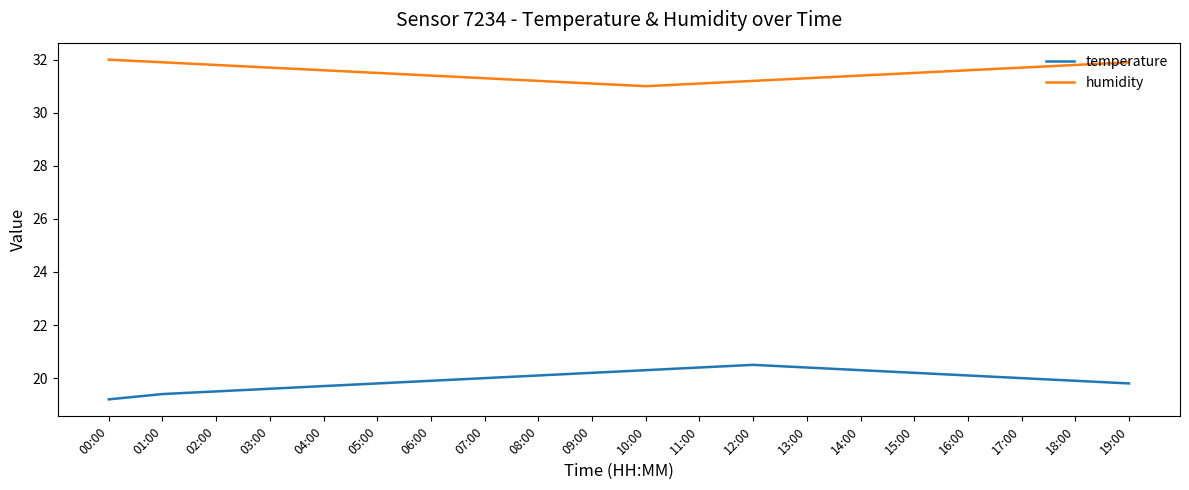

What is the difference between the second highest and second lowest values in the temperature series?

1.0